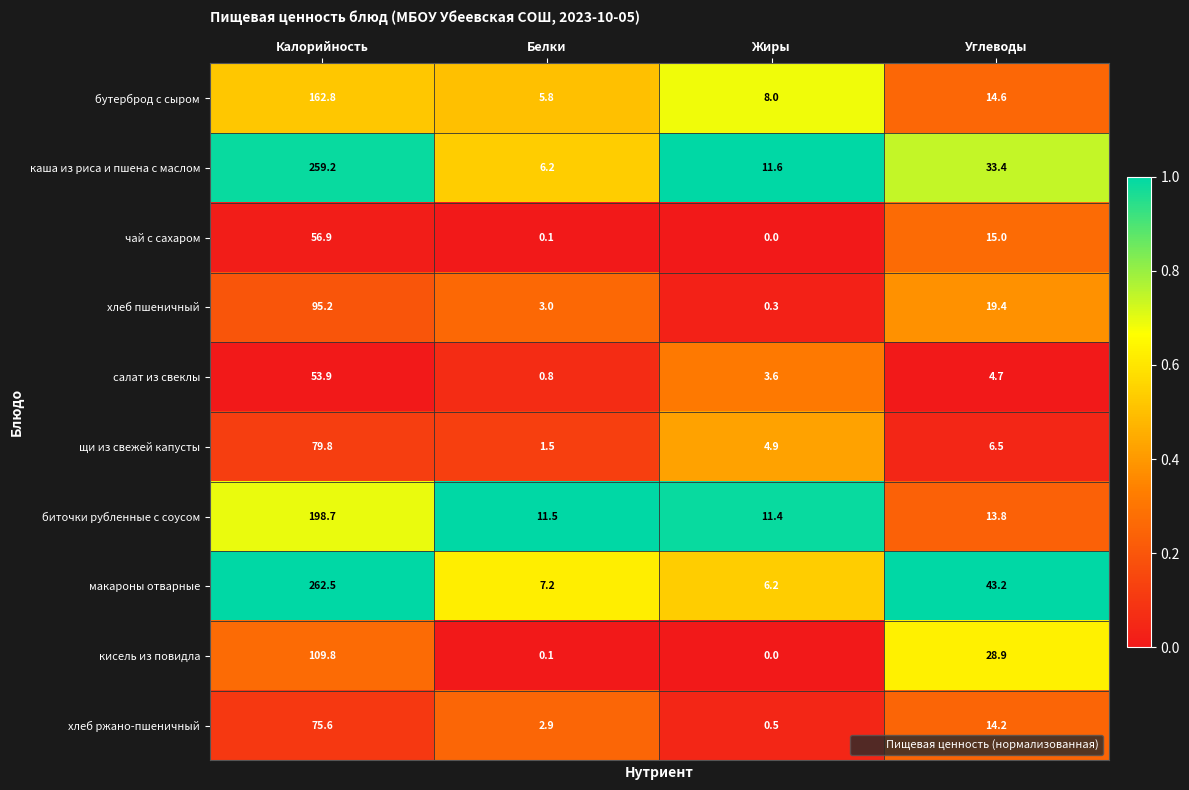

At which category does the chart reach its minimum across all series?

Жиры